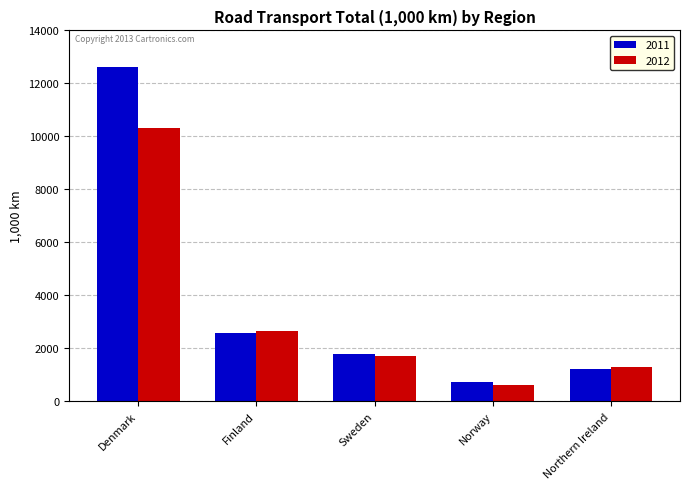

What position from the left is Finland?

2